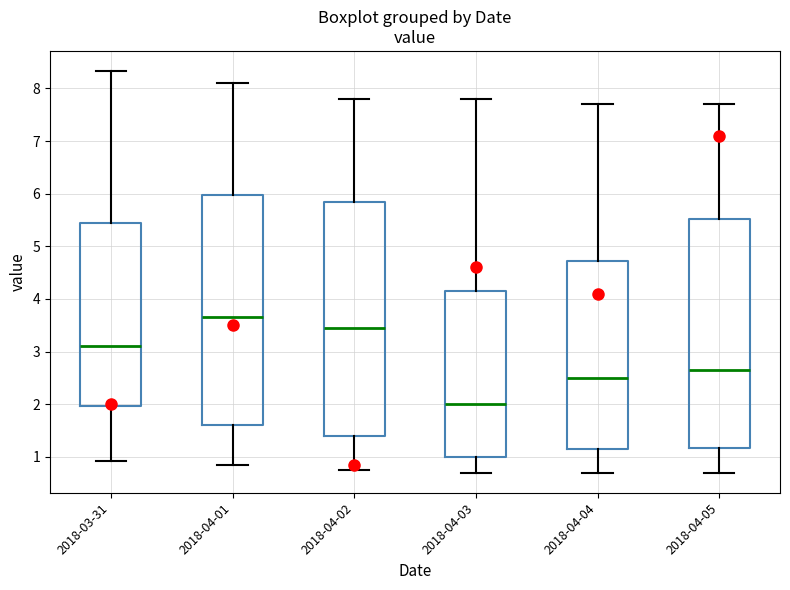

Reading left to right, transcribe this box plot: for each box, give where its median line is, the range the box spans, and where its two whiskers end, as read against the y-axis. The values are not printed on the chart, so give them approximately, as read against the axis.

2018-03-31: median 3.1, box 2.0 to 5.5, whiskers 0.9 to 8.3
2018-04-01: median 3.7, box 1.6 to 6.0, whiskers 0.9 to 8.1
2018-04-02: median 3.5, box 1.4 to 5.9, whiskers 0.8 to 7.8
2018-04-03: median 2.0, box 1.0 to 4.2, whiskers 0.7 to 7.8
2018-04-04: median 2.5, box 1.2 to 4.7, whiskers 0.7 to 7.7
2018-04-05: median 2.7, box 1.2 to 5.5, whiskers 0.7 to 7.7